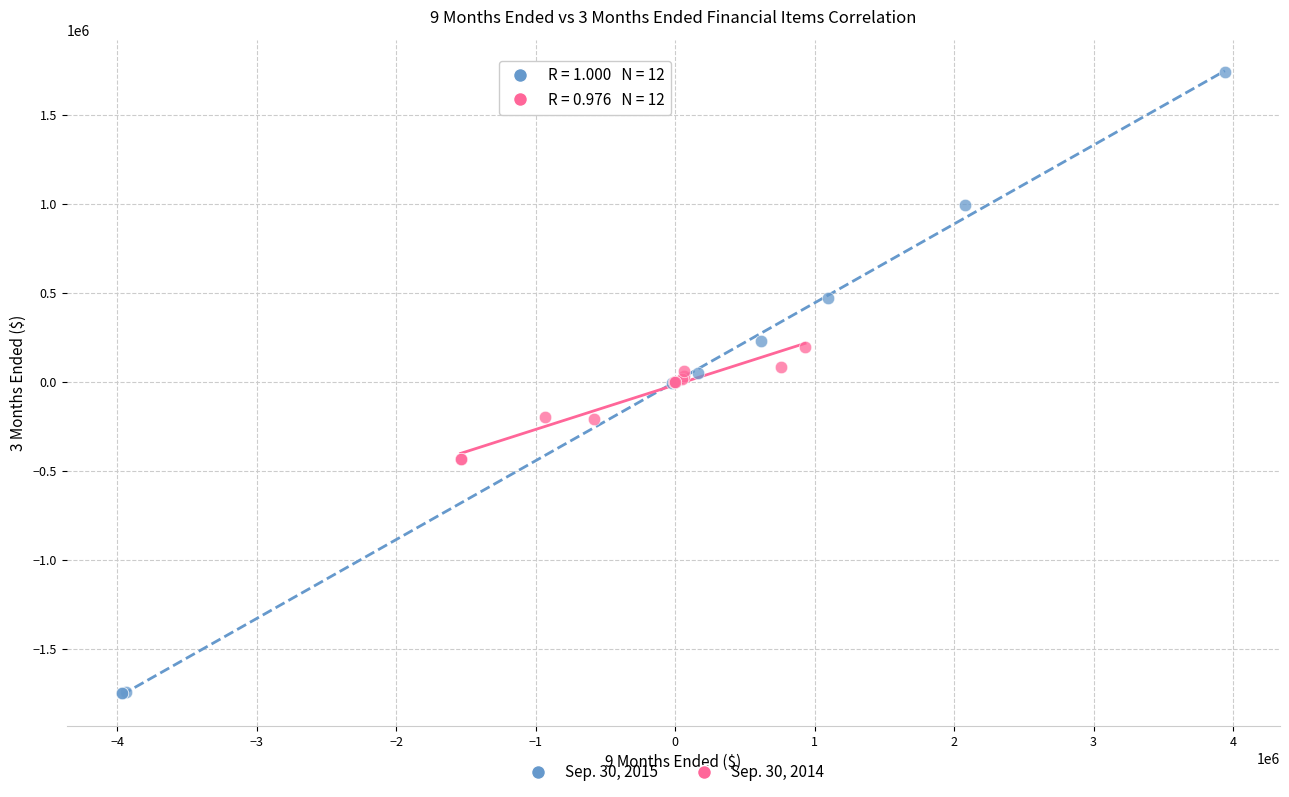

Which series has the largest Y range (max minus min)?

Sep. 30, 2015